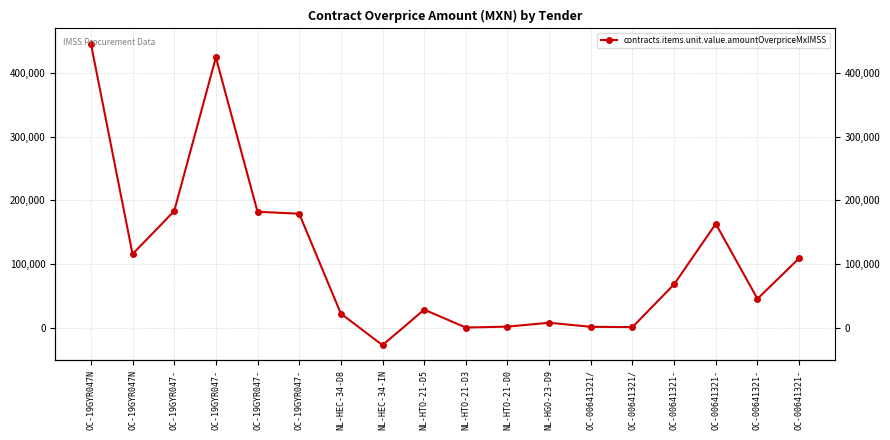

How many data points are less than 68269?

9